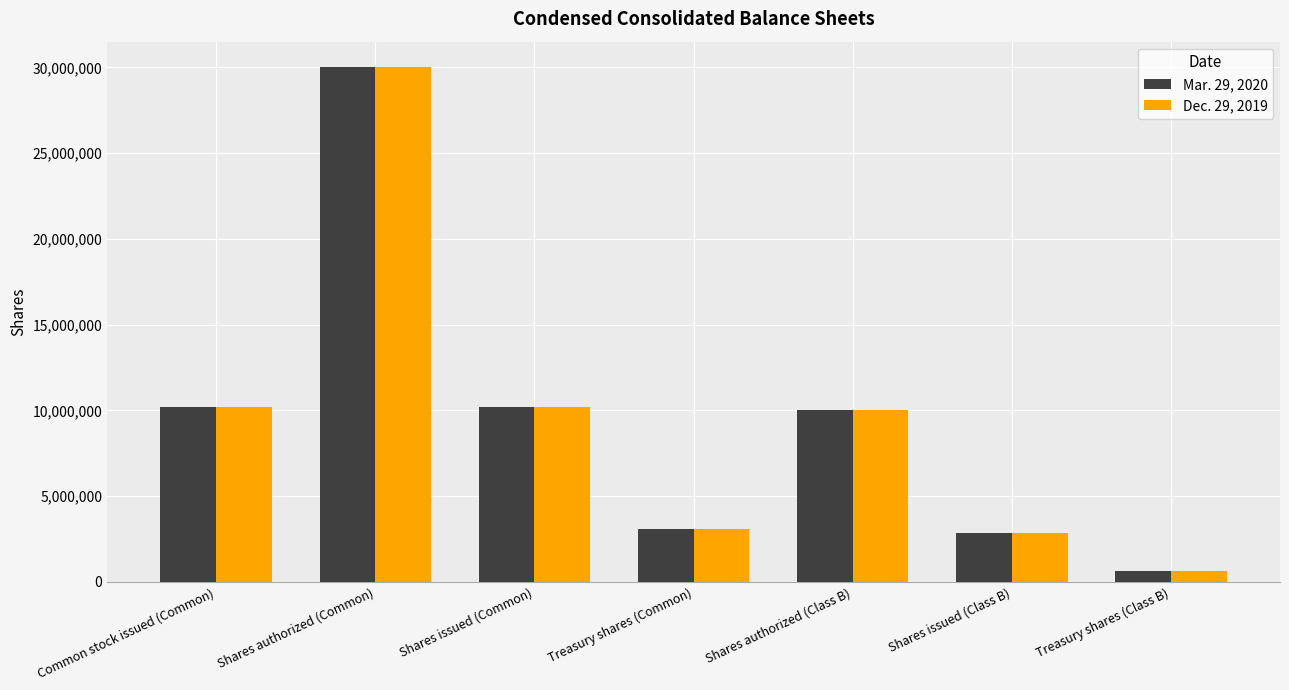

Reading left to right, transcribe all the data shown in this chart.

Mar. 29, 2020: Common stock issued (Common)=10203821	Shares authorized (Common)=30000000	Shares issued (Common)=10203821	Treasury shares (Common)=3062374	Shares authorized (Class B)=10000000	Shares issued (Class B)=2860356	Treasury shares (Class B)=628114
Dec. 29, 2019: Common stock issued (Common)=10203821	Shares authorized (Common)=30000000	Shares issued (Common)=10203821	Treasury shares (Common)=3062374	Shares authorized (Class B)=10000000	Shares issued (Class B)=2860356	Treasury shares (Class B)=628114